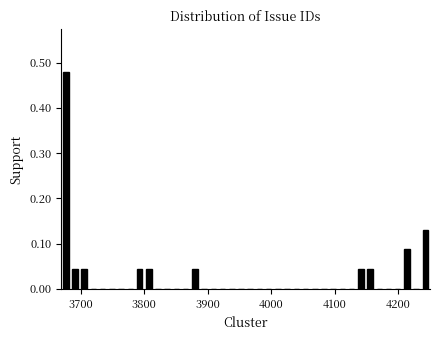

Read against the x-axis, roughly where is the centre of the tallest bar?

3680